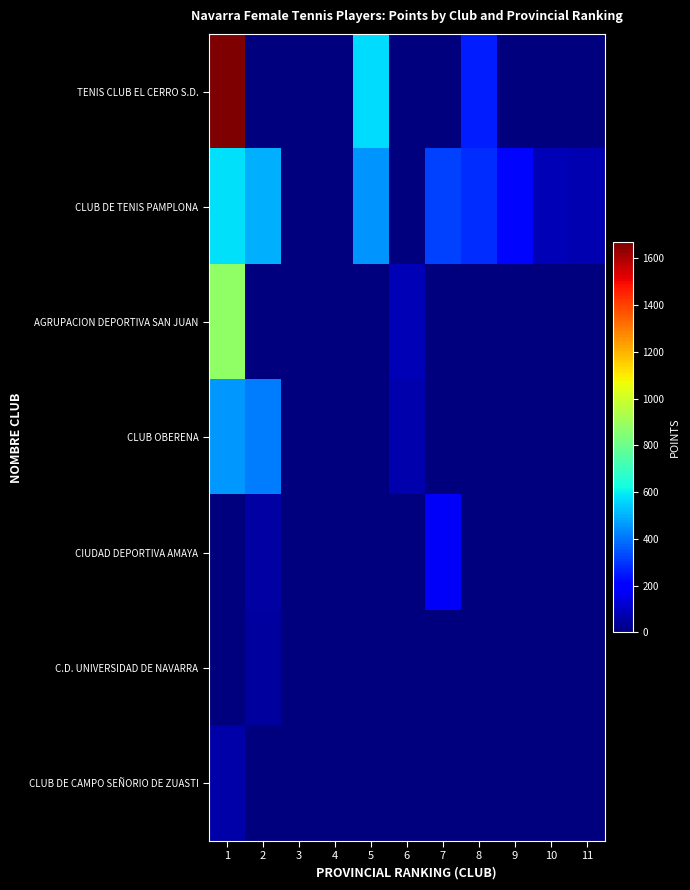

At how many categories does at least one series exceed 373?

3